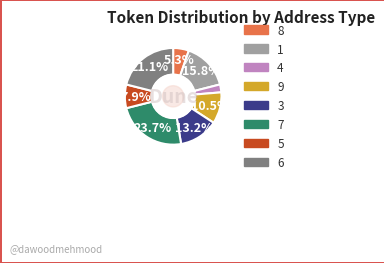

How many segments does this pie chart have?

8